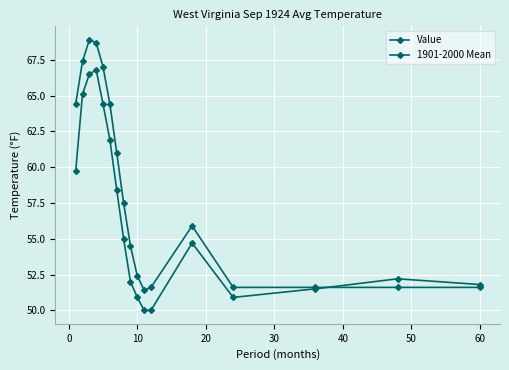

What is the difference between the maximum and second lowest values in the Value series?

16.8